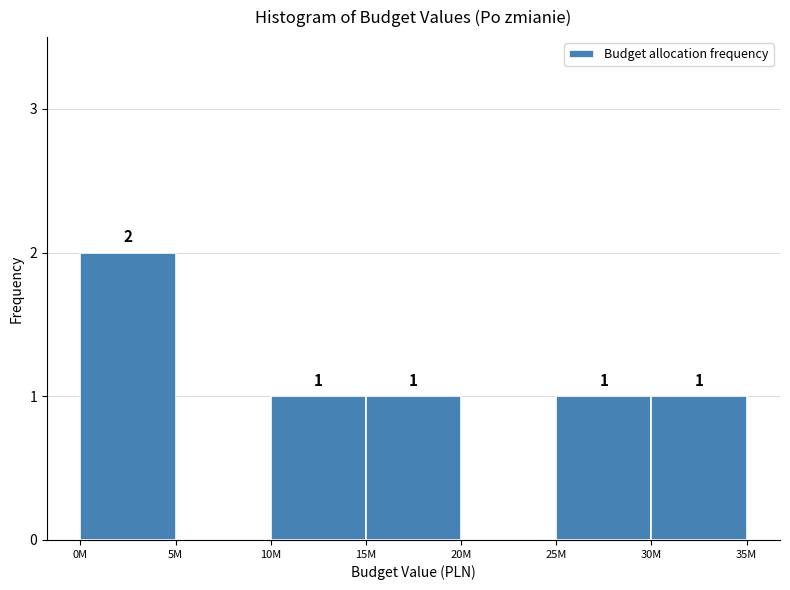

Reading left to right, transcribe all the data shown in this chart.

0M=2	5M=0	10M=1	15M=1	20M=0	25M=1	30M=1